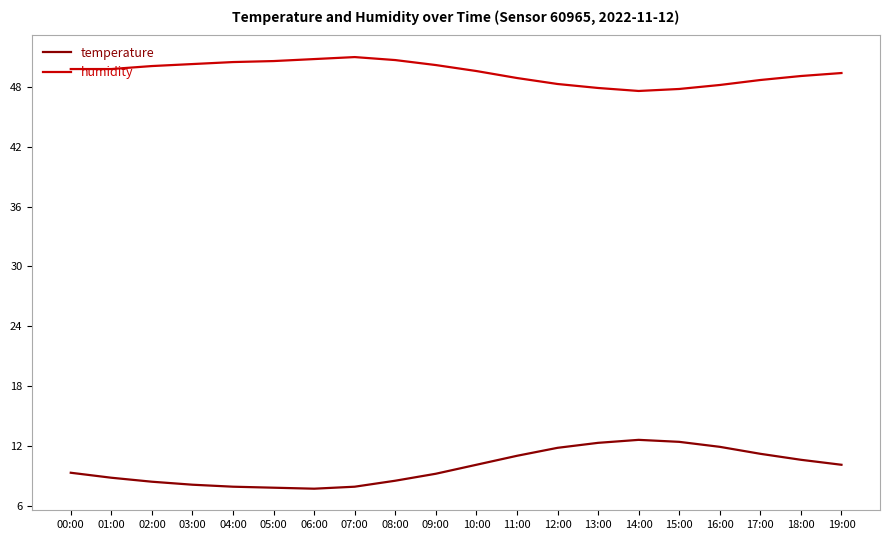

Rank the series by their average value, from lowest to highest.

temperature, humidity